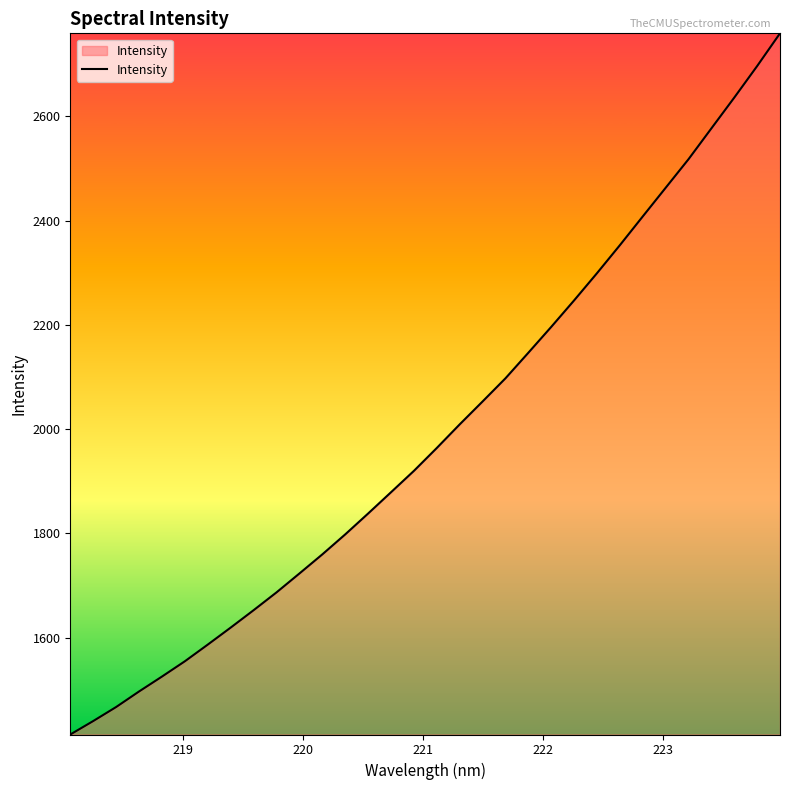

How many values are below 1963?

16